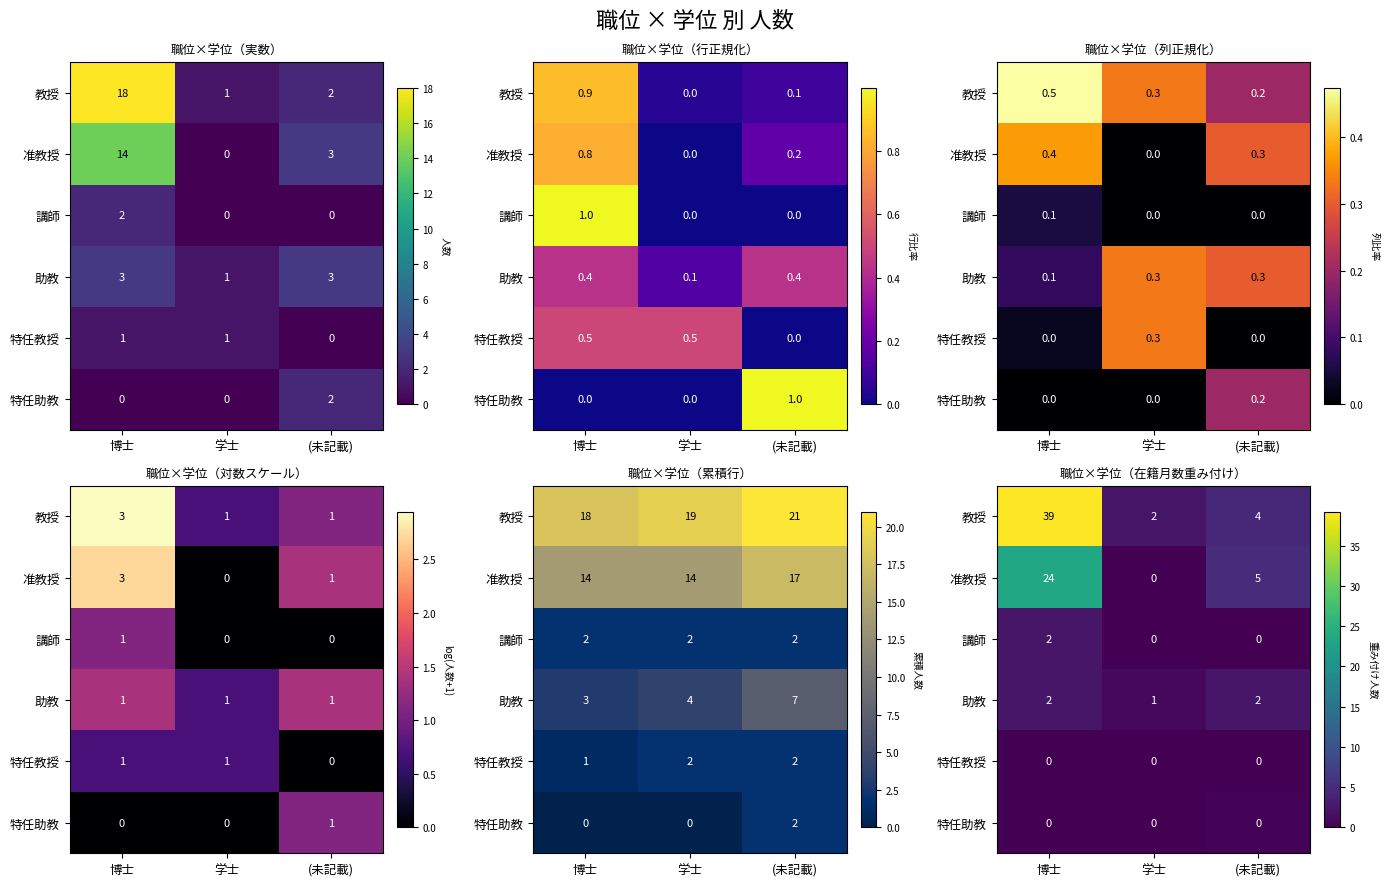

List the labels in order of 講師 value, largest first.

博士, 学士, (未記載)